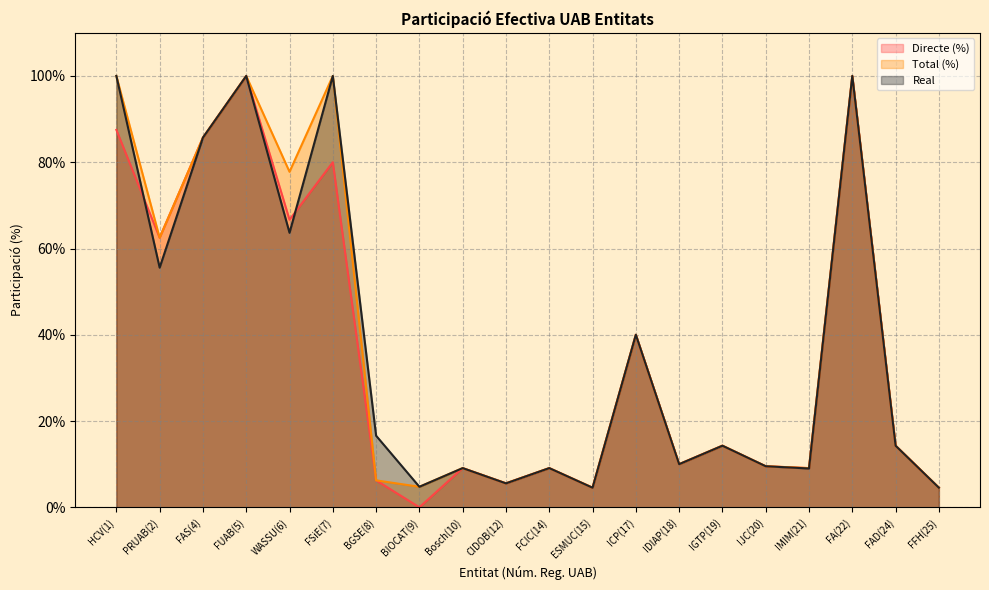

How many categories are shown in the chart?

20